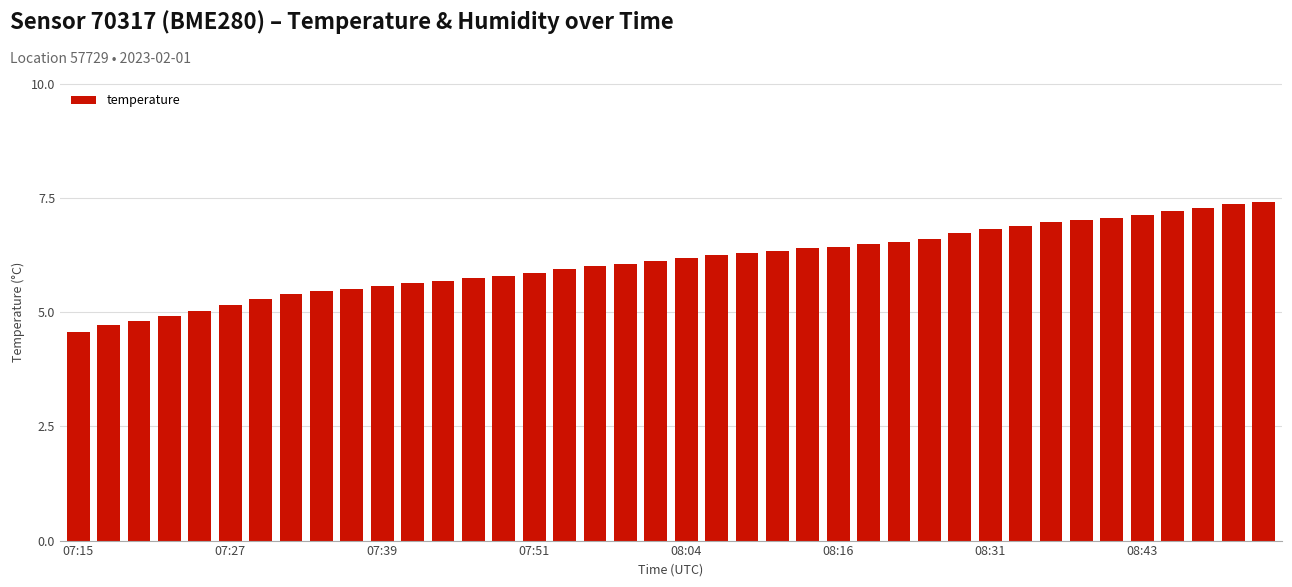

What is the maximum value shown in the chart?

7.4